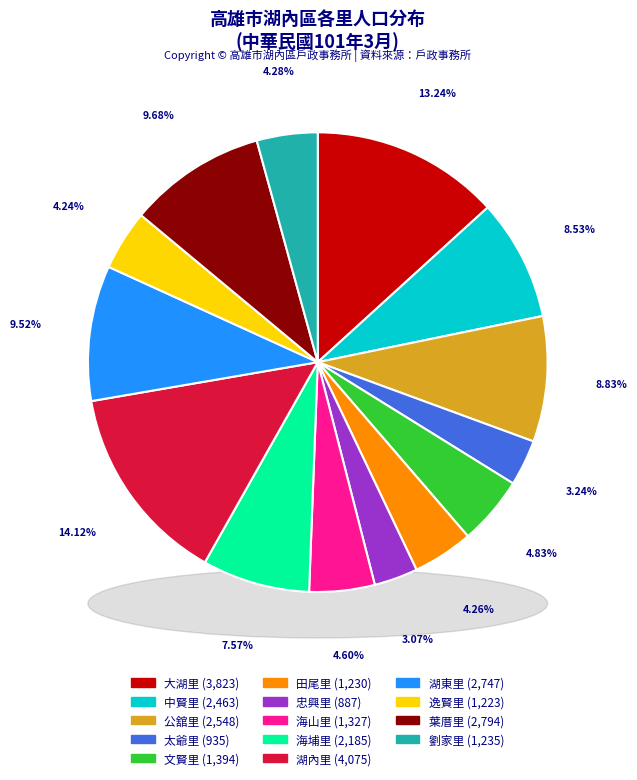

To the nearest percent, what is the difference between the largest and smallest slice percentages?

11%